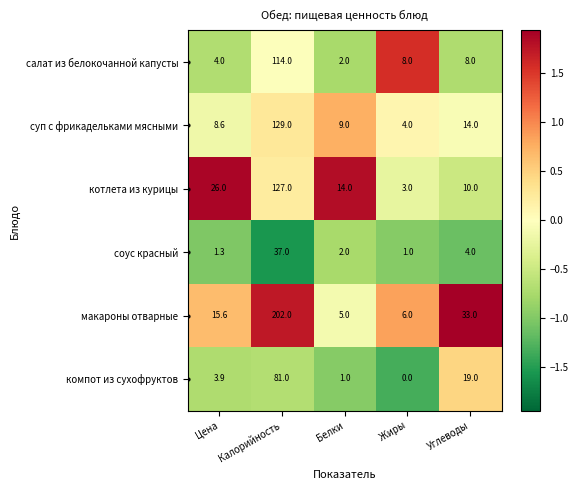

The суп с фрикадельками мясными series shows 8.6 at Цена. True or false?

True